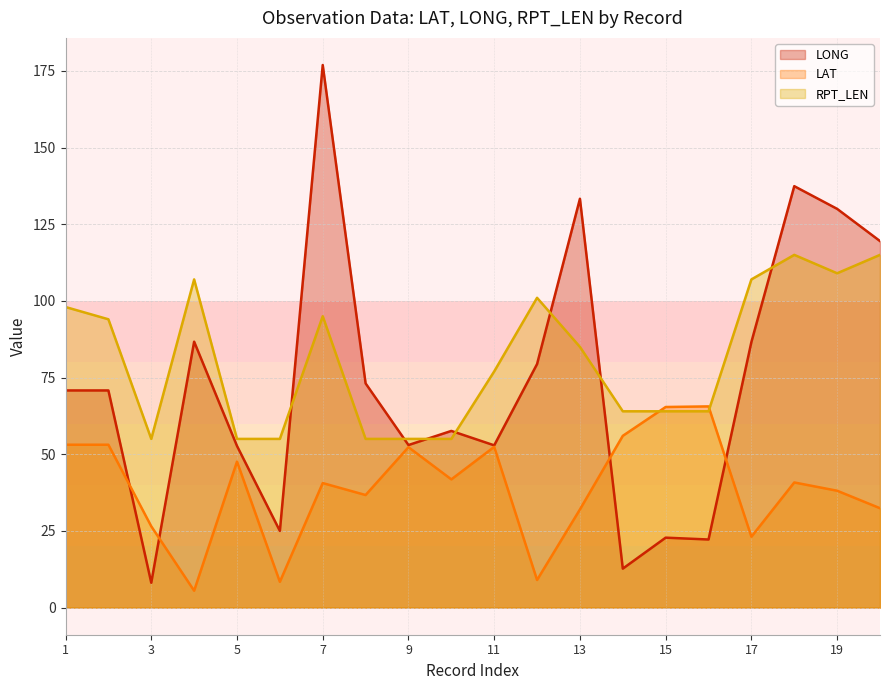

What is the sum of all RPT_LEN values?

1625.0